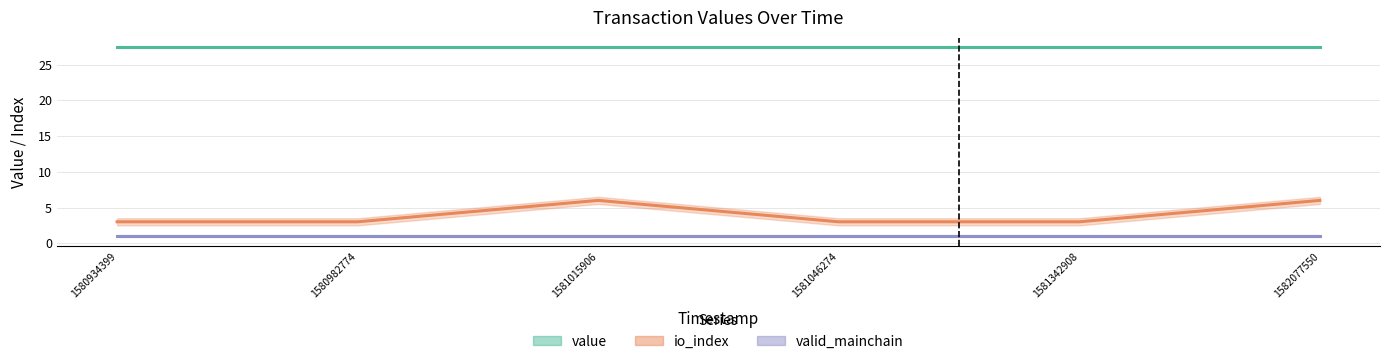

Which series has the largest total across all categories?

value